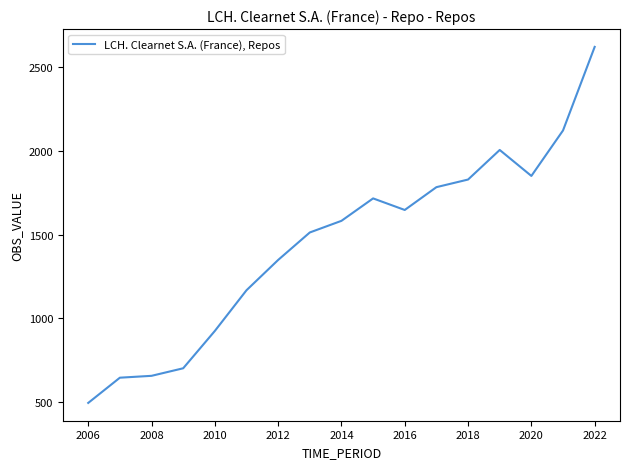

What is the greatest value displayed?

2623.0